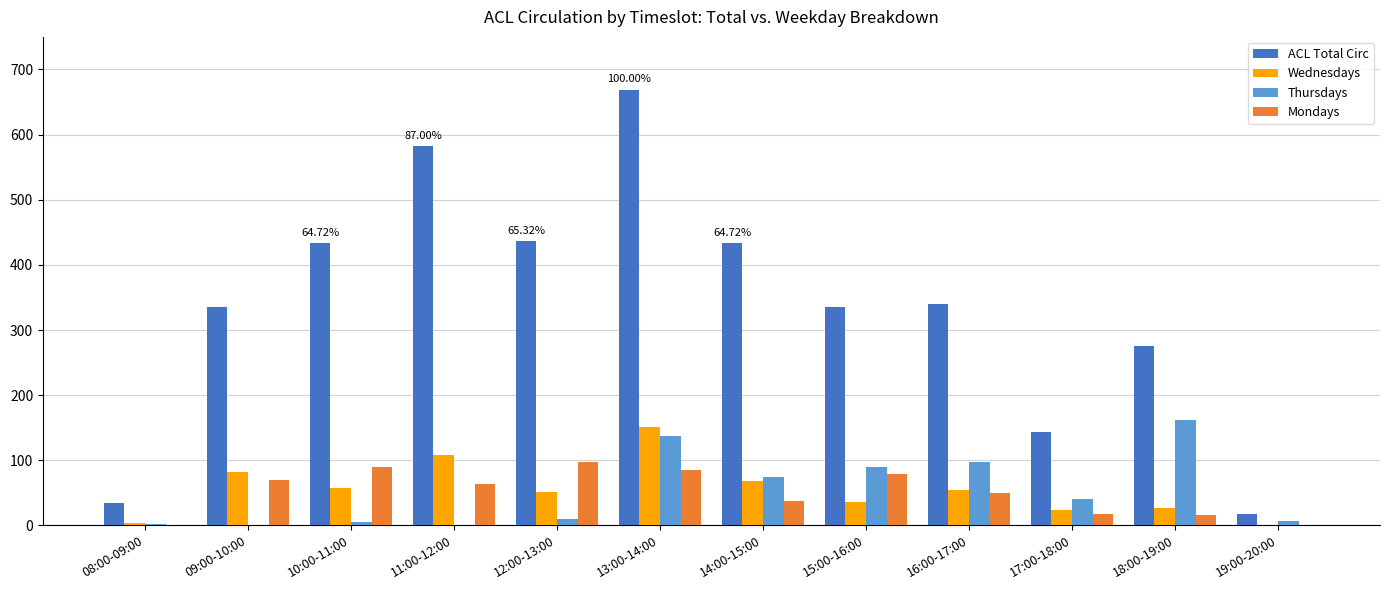

What is the sum of all ACL Total Circ values?

4038